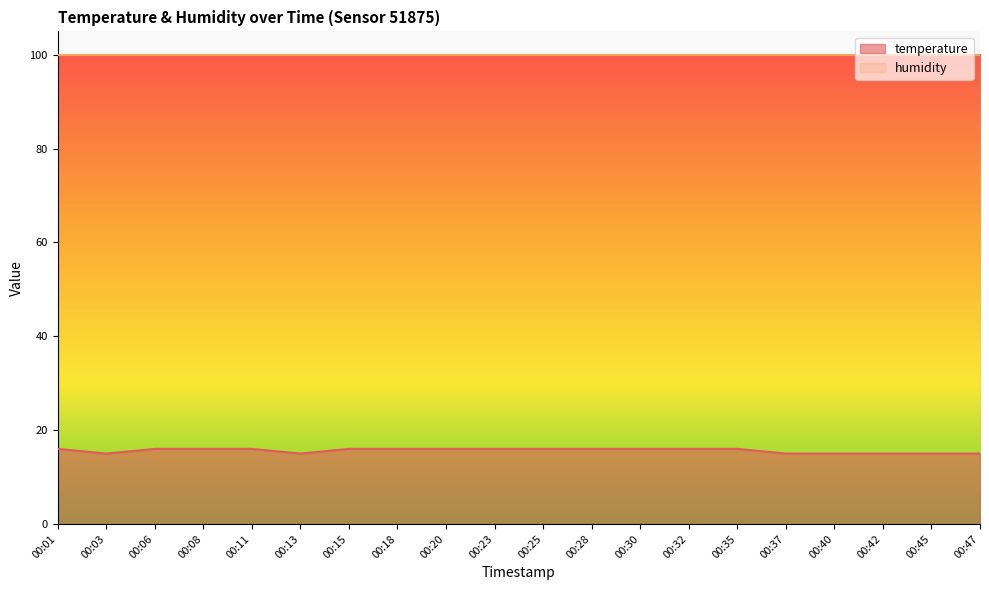

Is it true that the value at 00:08 is 16.0?

True